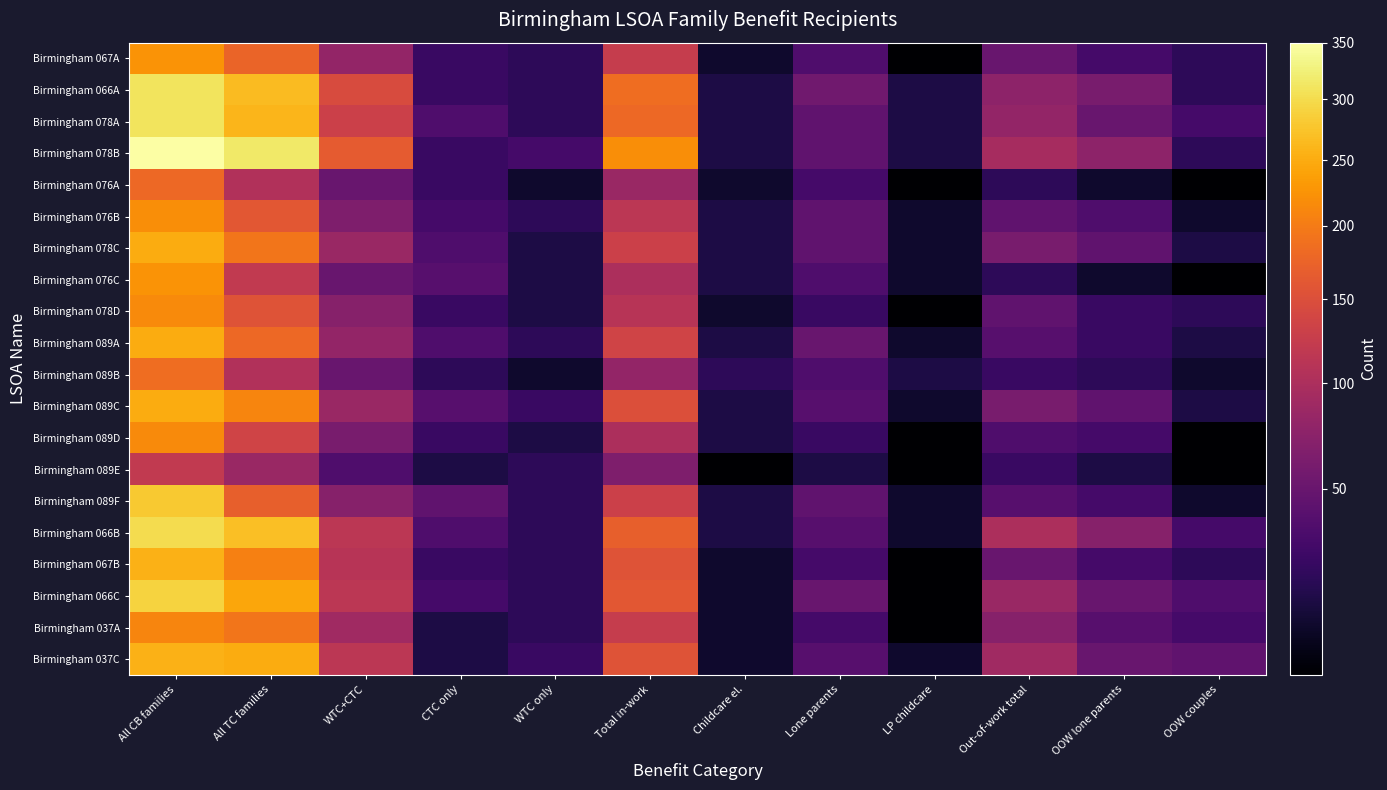

At which category does the chart reach its peak across all series?

All CB families